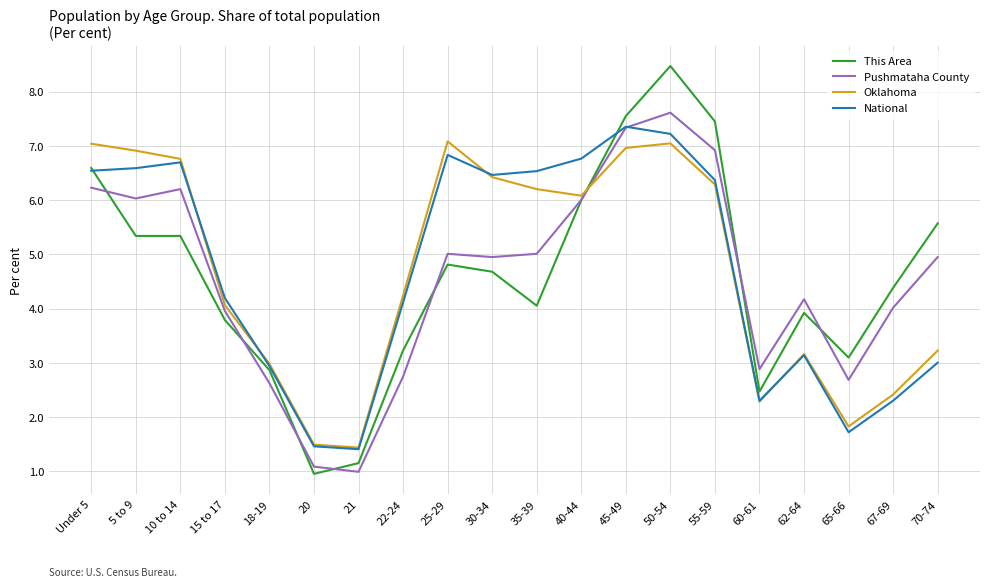

Which series changed the most between 10 to 14 and 20?

Oklahoma